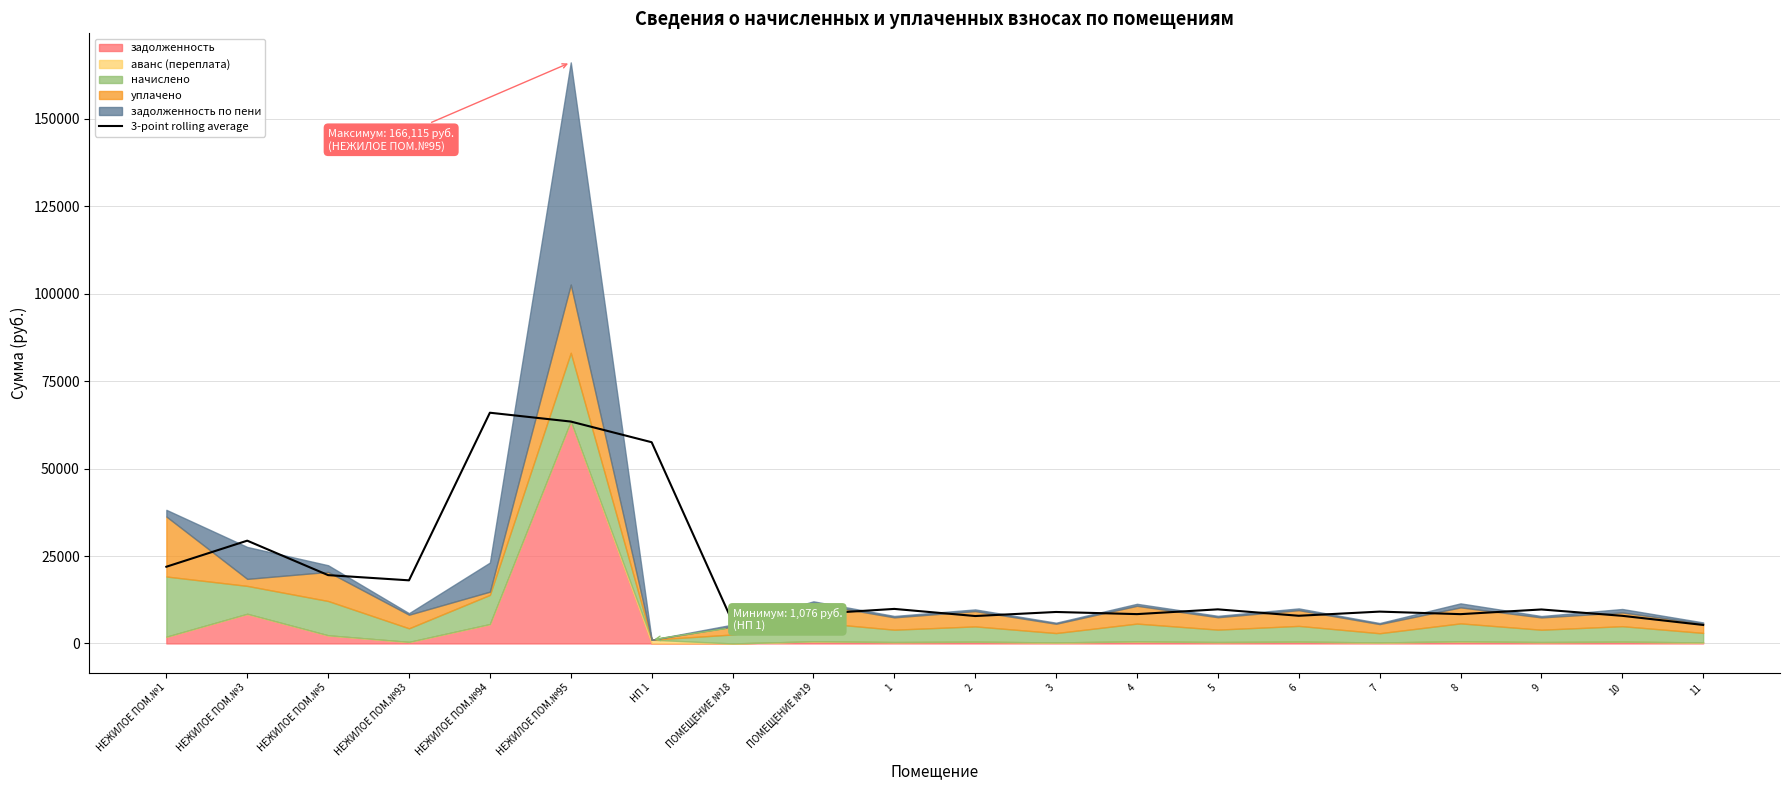

How many points are lower than both their immediate neighbors (excluding endpoints)?

6